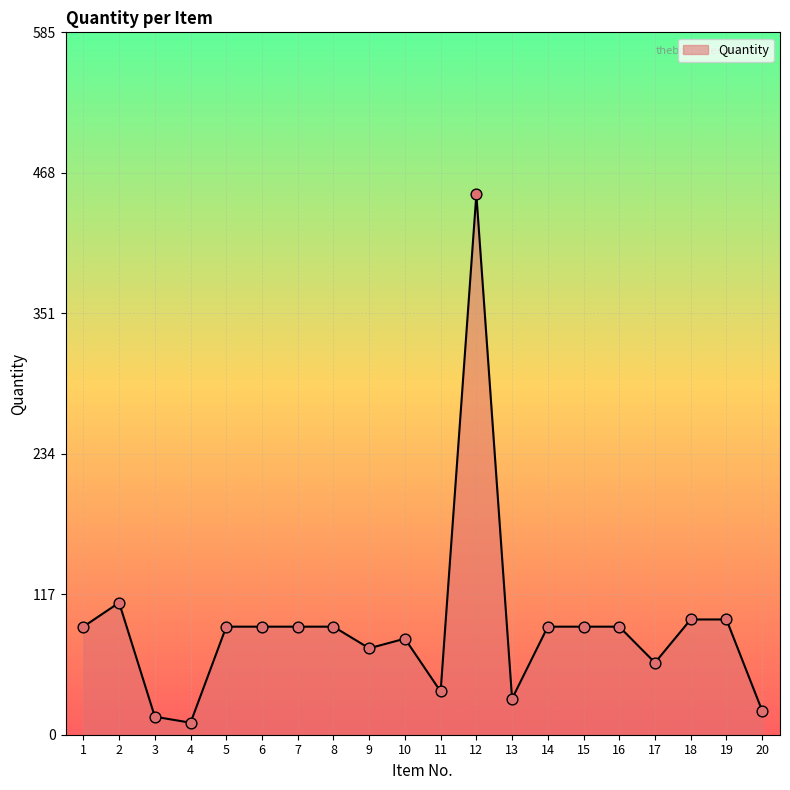

What is the change in value from 9 to 15?

+18